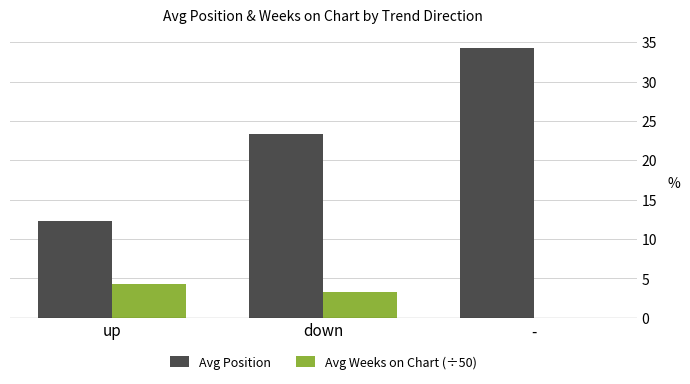

Is it true that Avg Weeks on Chart (÷50) equals 1.6 at up?

False